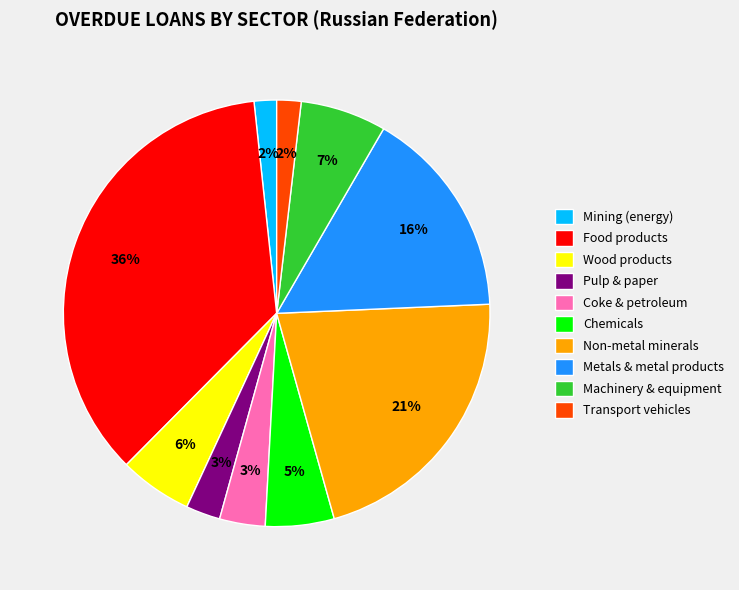

What is the largest slice in the pie chart?

Food products